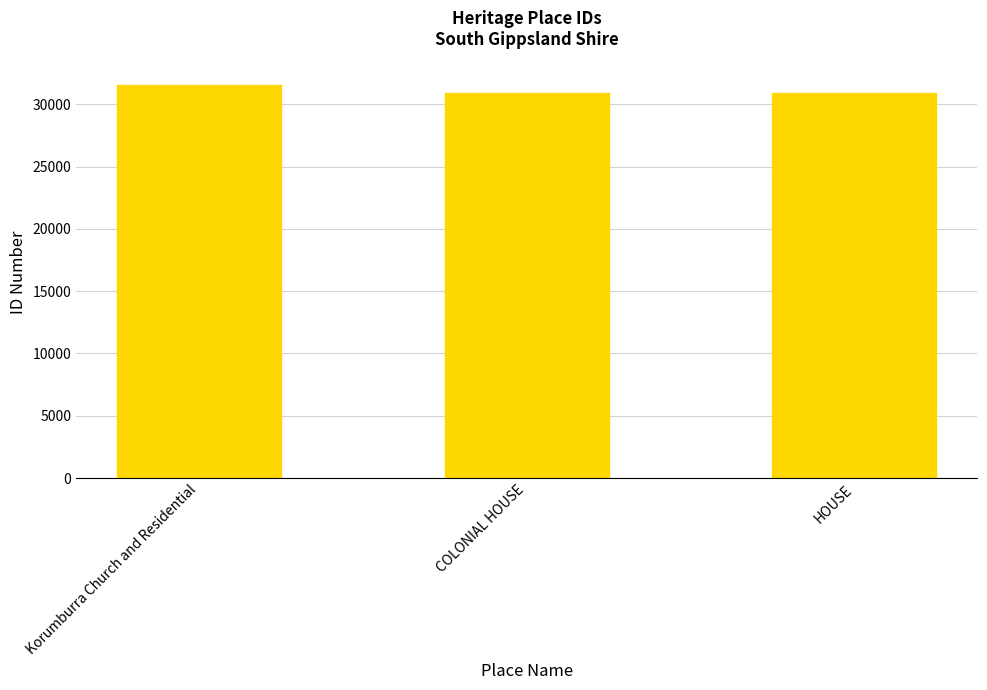

The chart shows a value of 18927 at Korumburra Church and Residential. True or false?

False